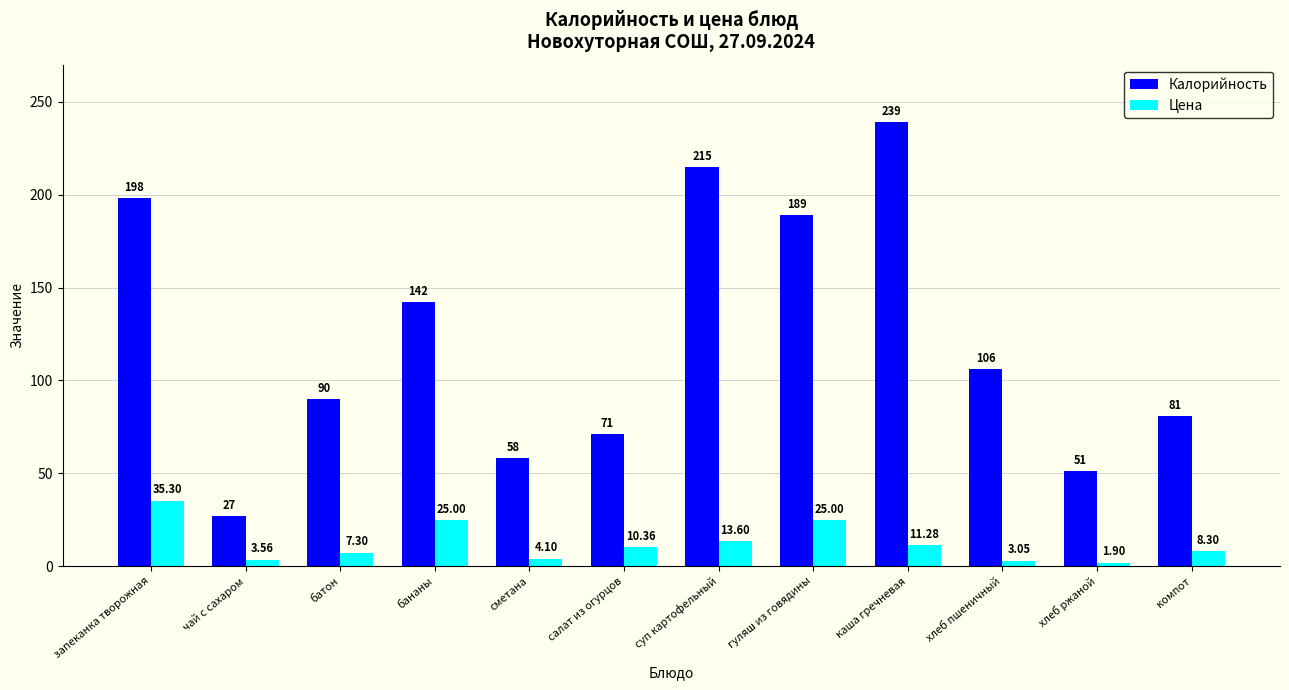

The value of Калорийность at сметана is 20.3. True or false?

False